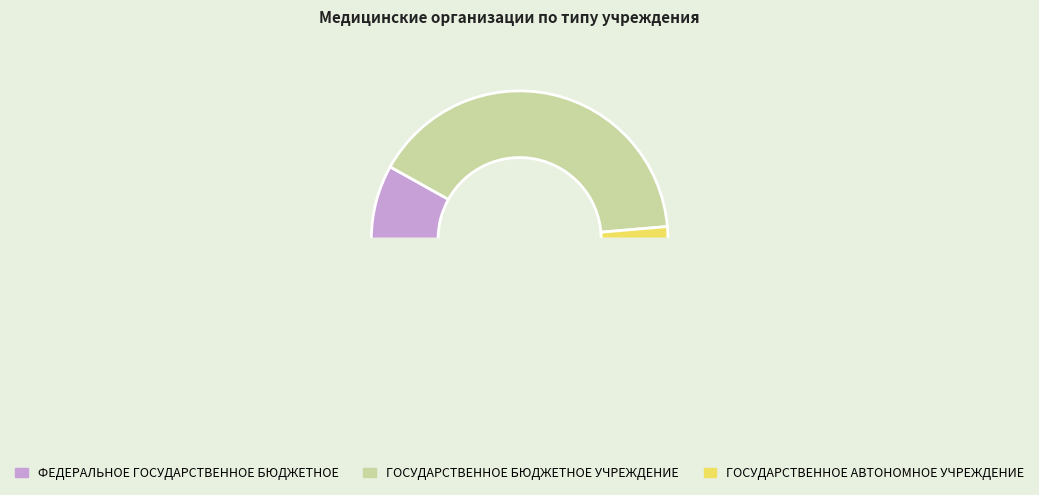

What is the largest slice in the pie chart?

ГОСУДАРСТВЕННОЕ БЮДЖЕТНОЕ УЧРЕЖДЕНИЕ